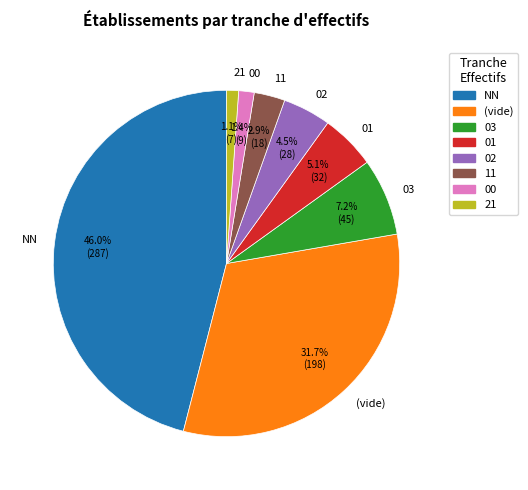

What percentage is the NN slice, to the nearest percent?

46%